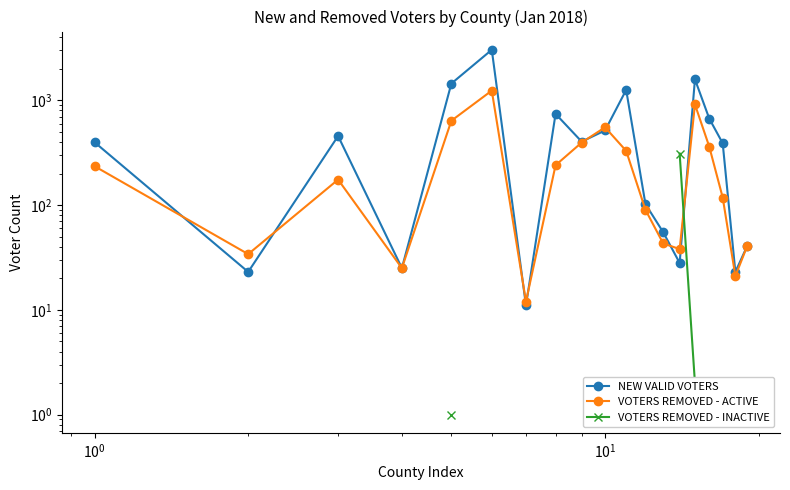

How many times do NEW VALID VOTERS and VOTERS REMOVED - ACTIVE cross each other?

8